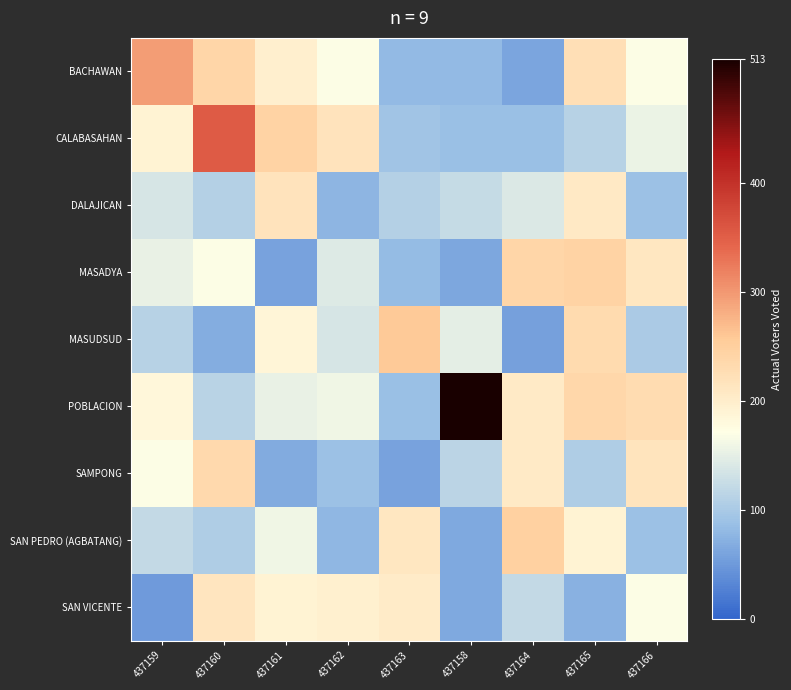

At 437162, list the series in order from smallest to largest.

DALAJICAN, SAN PEDRO (AGBATANG), SAMPONG, MASUDSUD, MASADYA, POBLACION, BACHAWAN, SAN VICENTE, CALABASAHAN